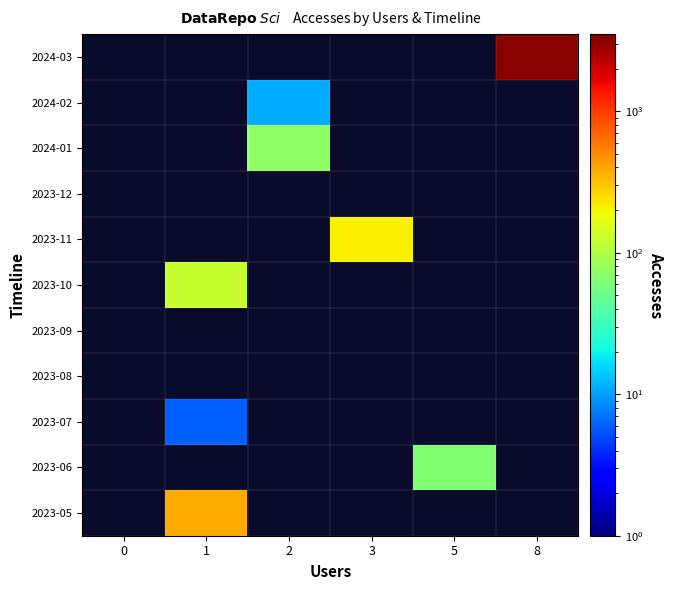

What is the maximum value shown in the chart?

3276.0